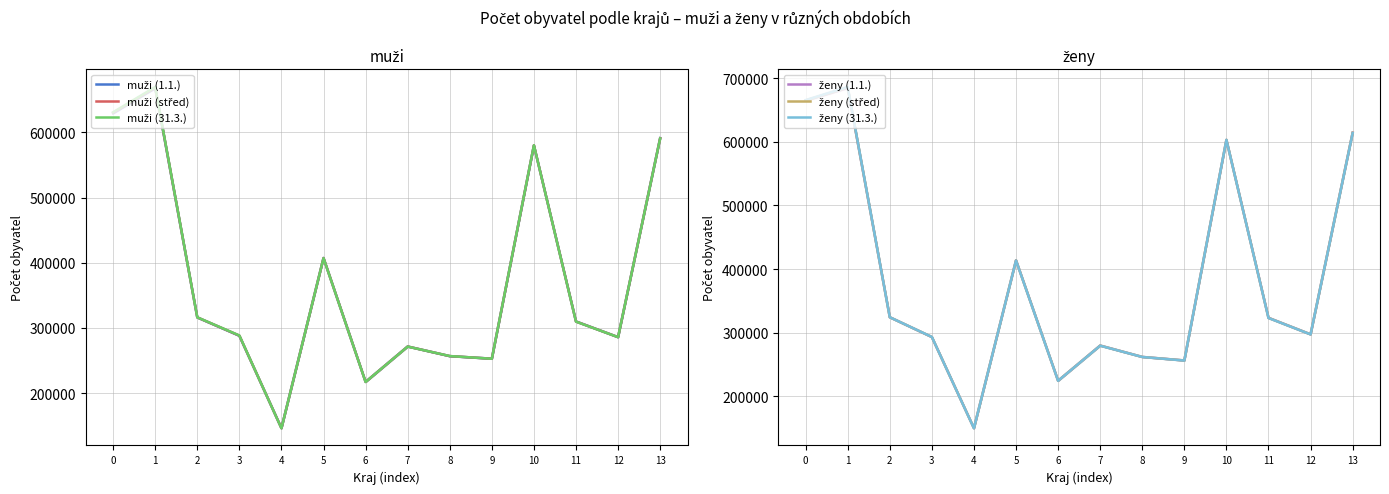

Reading left to right, what are all the values shown in this chart?

muži (1.1.): 0=629550	1=668102	2=316013	3=287844	4=146012	5=407324	6=217041	7=271430	8=256604	9=252711	10=580152	11=309888	12=285777	13=591343
muži (střed): 0=630372	1=669025	2=316111	3=288109	4=145960	5=407291	6=217037	7=271381	8=256680	9=252687	10=580289	11=309755	12=285760	13=591183
muži (31.3.): 0=631114	1=669850	2=316197	3=288363	4=145871	5=407132	6=216994	7=271267	8=256734	9=252619	10=580363	11=309610	12=285732	13=590909
ženy (1.1.): 0=664963	1=684693	2=324183	3=292972	4=149674	5=413756	6=224259	7=279659	8=261733	9=256205	10=603055	11=323290	12=297279	13=614543
ženy (střed): 0=665373	1=685661	2=324162	3=293083	4=149607	5=413609	6=224222	7=279539	8=261688	9=256143	10=603162	11=323116	12=297224	13=614268
ženy (31.3.): 0=665715	1=686366	2=324151	3=293152	4=149497	5=413404	6=224148	7=279381	8=261647	9=256027	10=603187	11=322936	12=297143	13=613841